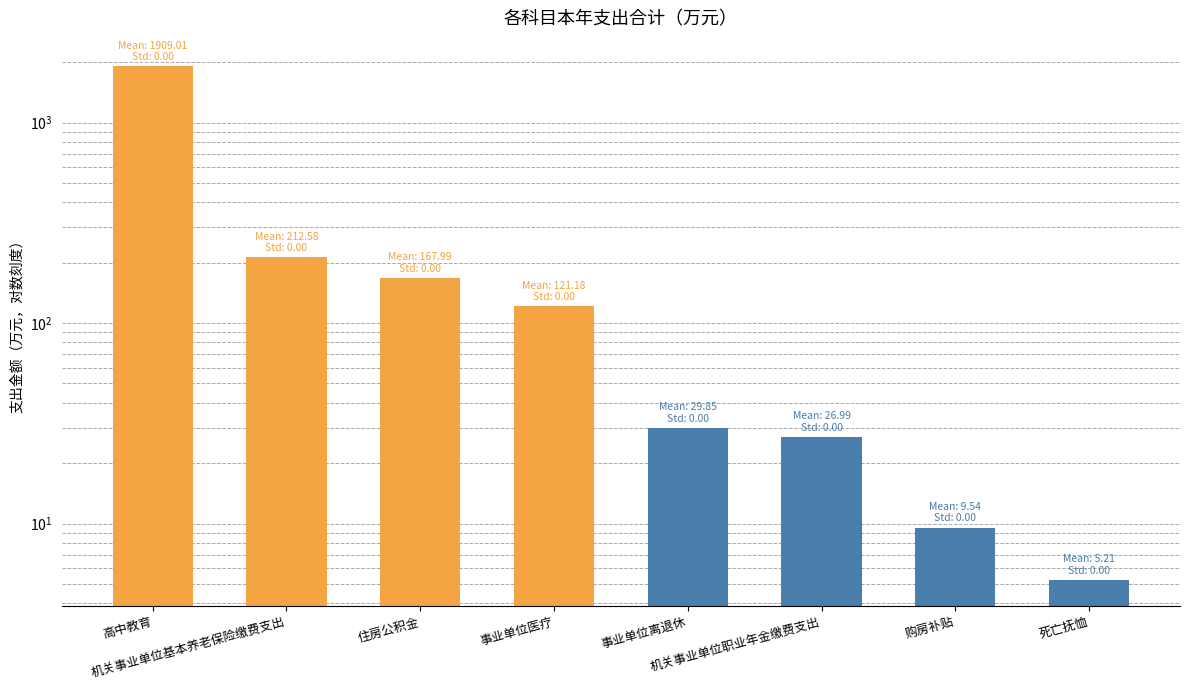

What is the difference between the maximum and minimum values?

1903.8